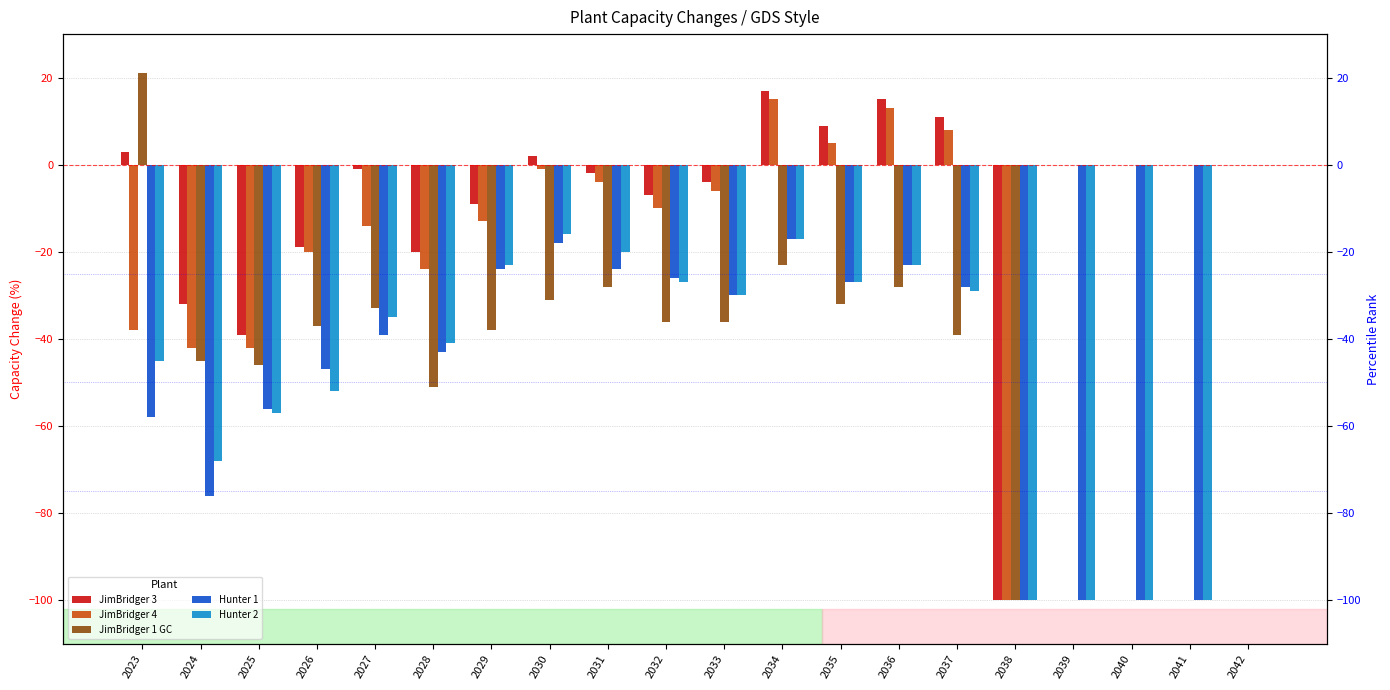

Which series has the largest range (max minus min)?

JimBridger 1 GC